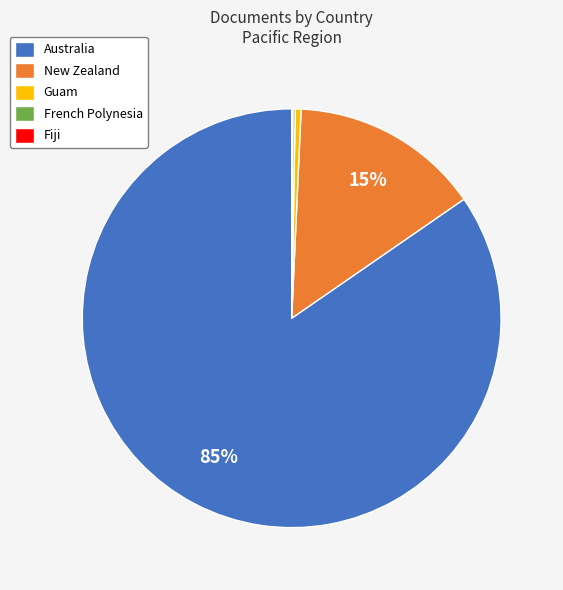

The New Zealand slice represents 15% of the pie. True or false?

True